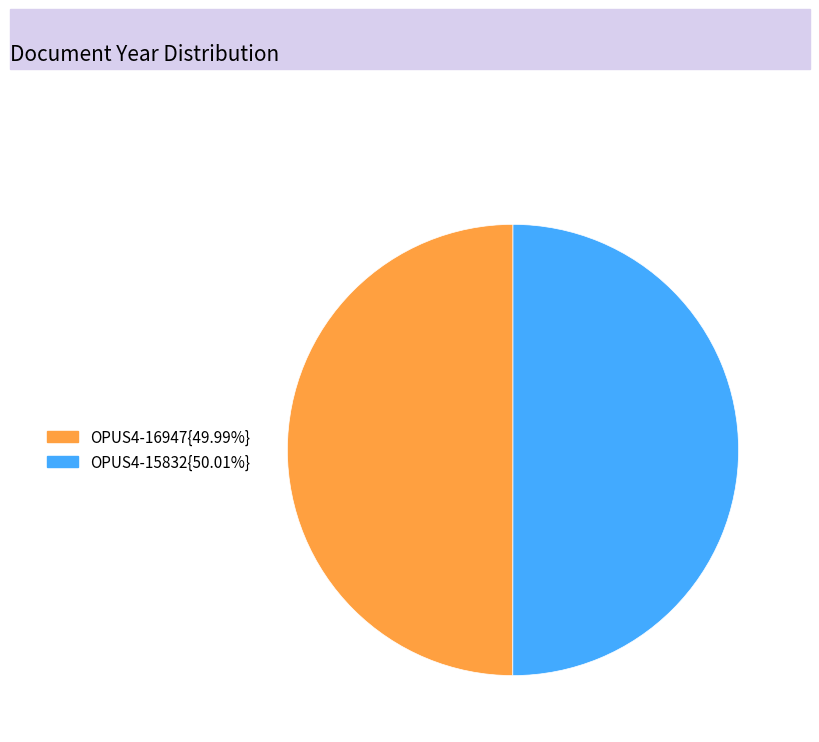

Which slice is the largest?

OPUS4-15832